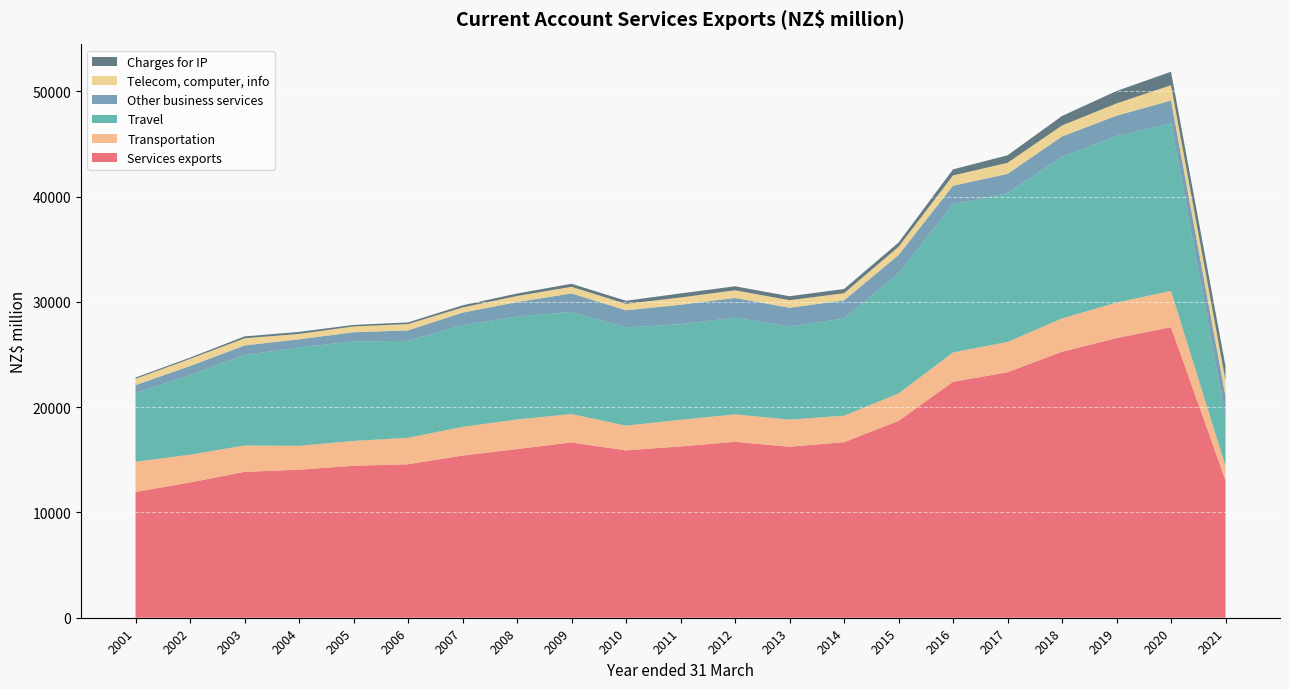

Reading right to left, list all the values displayed in this chart.

Services exports: 2021=13053	2020=27588	2019=26556	2018=25261	2017=23310	2016=22400	2015=18694	2014=16667	2013=16238	2012=16707	2011=16269	2010=15891	2009=16645	2008=16020	2007=15397	2006=14574	2005=14432	2004=14055	2003=13850	2002=12843	2001=11944
Transportation: 2021=1359	2020=3451	2019=3371	2018=3162	2017=2878	2016=2792	2015=2601	2014=2518	2013=2579	2012=2606	2011=2528	2010=2349	2009=2700	2008=2808	2007=2727	2006=2516	2005=2354	2004=2273	2003=2509	2002=2640	2001=2869
Travel: 2021=4565	2020=15914	2019=15806	2018=15340	2017=14122	2016=14068	2015=11398	2014=9234	2013=8841	2012=9174	2011=9077	2010=9343	2009=9698	2008=9778	2007=9662	2006=9197	2005=9461	2004=9339	2003=8593	2002=7566	2001=6521
Other business services: 2021=2068	2020=2166	2019=1942	2018=1940	2017=1839	2016=1768	2015=1749	2014=1719	2013=1783	2012=1882	2011=1847	2010=1614	2009=1752	2008=1373	2007=1185	2006=1004	2005=862	2004=776	2003=902	2002=855	2001=759
Telecom, computer, info: 2021=1517	2020=1451	2019=1164	2018=1045	2017=1052	2016=972	2015=780	2014=677	2013=715	2012=725	2011=694	2010=609	2009=633	2008=572	2007=495	2006=594	2005=553	2004=510	2003=682	2002=679	2001=593
Charges for IP: 2021=1338	2020=1280	2019=1184	2018=899	2017=714	2016=578	2015=399	2014=402	2013=376	2012=383	2011=383	2010=293	2009=288	2008=236	2007=202	2006=161	2005=146	2004=191	2003=181	2002=120	2001=123